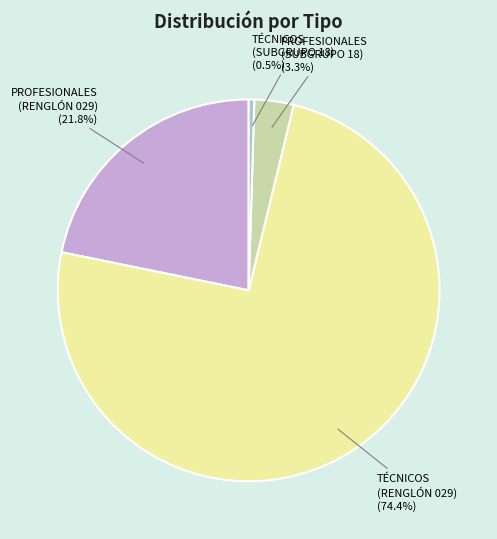

How many segments does this pie chart have?

4